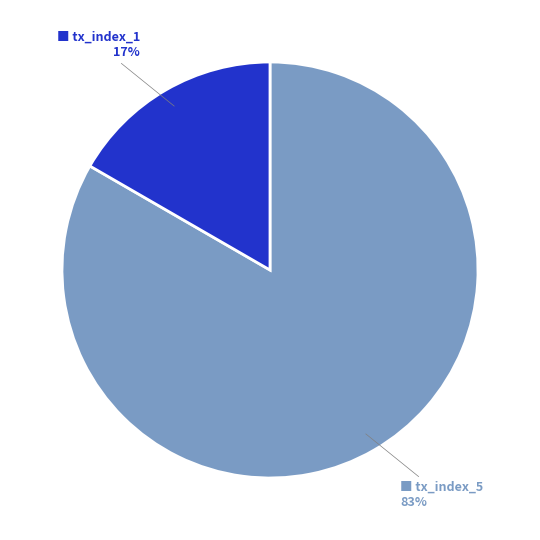

To the nearest percent, what is the average slice percentage?

50%